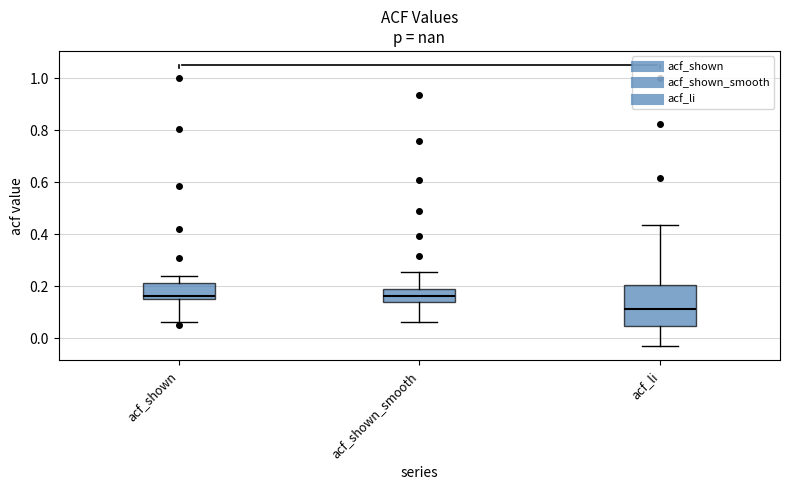

Where does the lower whisker of the box for acf_shown end on the y-axis? The values are not printed on the chart, so give them approximately, as read against the axis.

0.06